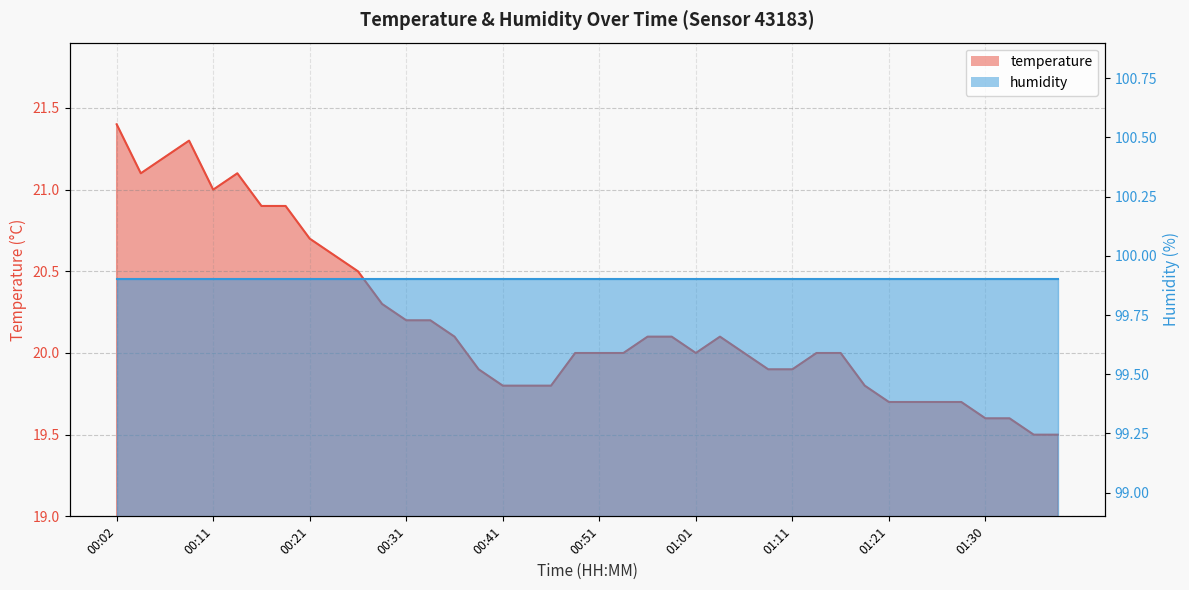

What is the maximum value shown in the chart?

21.4